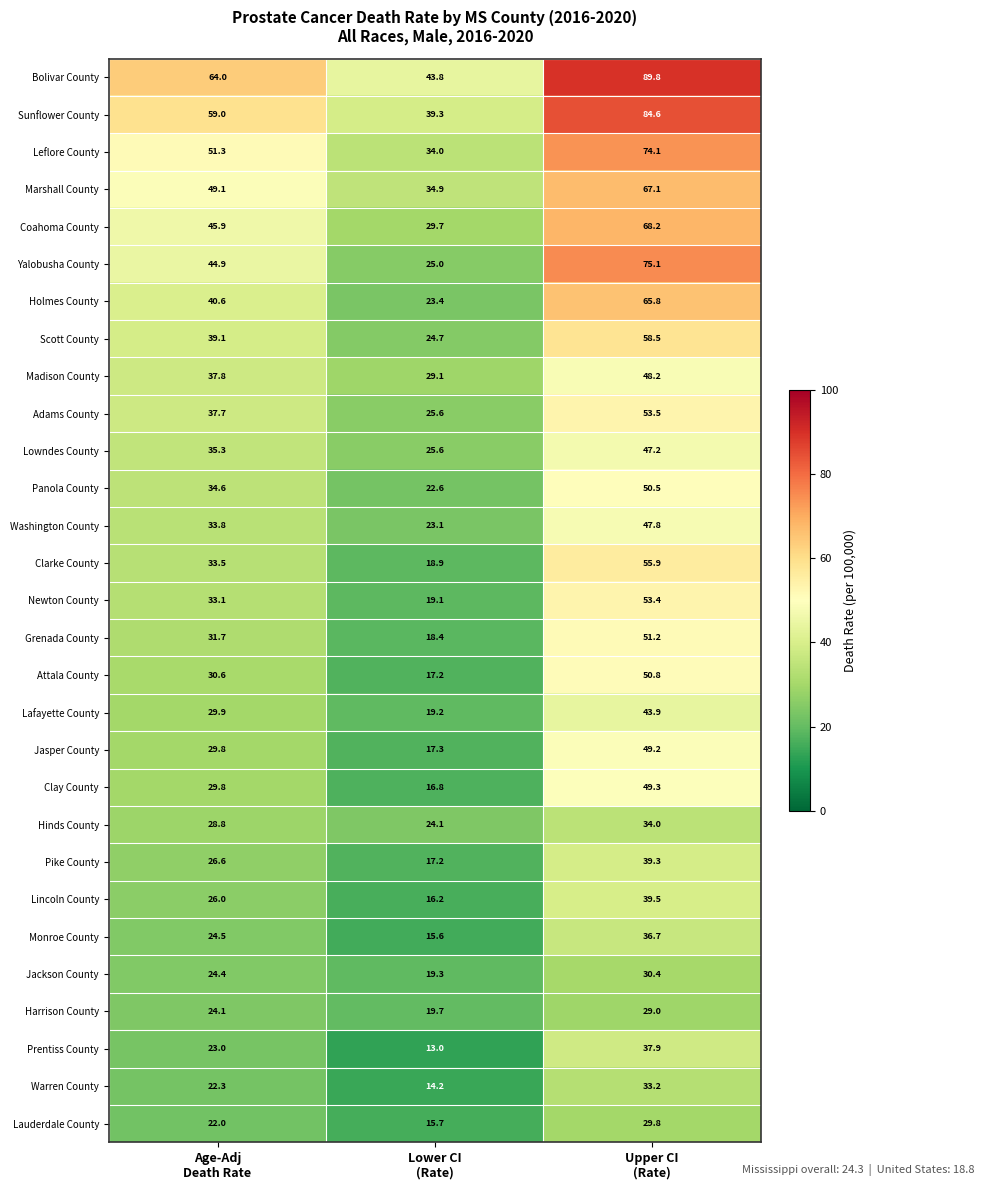

Count the number of categories in the chart.

3